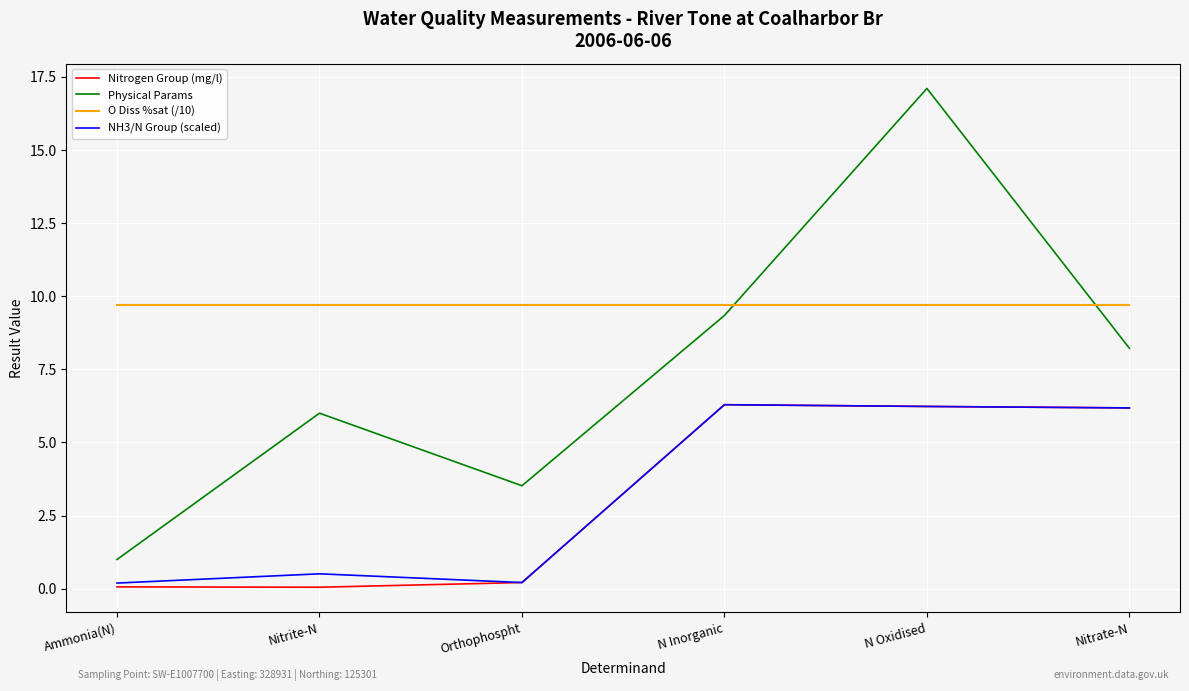

What is the difference between the maximum and minimum values in the Nitrogen Group (mg/l) series?

6.2